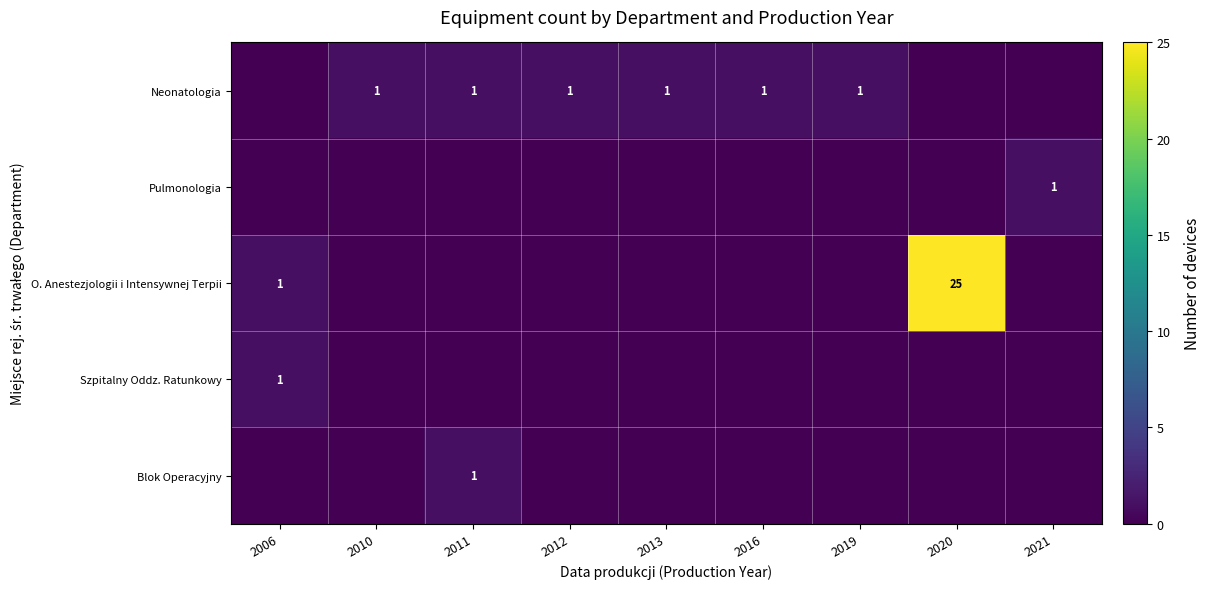

True or false: Neonatologia has a value of 0 at 2011.

False